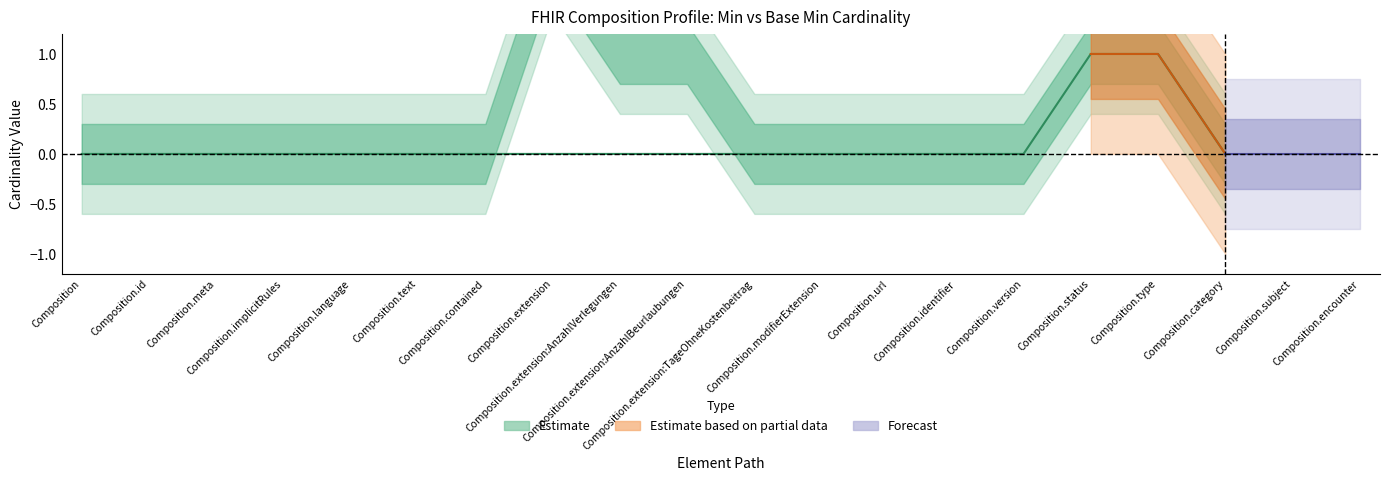

True or false: Base Min has a value of 0 at Composition.

True